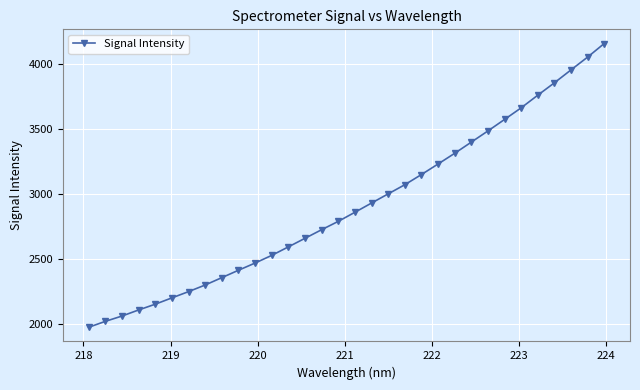

What is the smallest value displayed?

1977.3